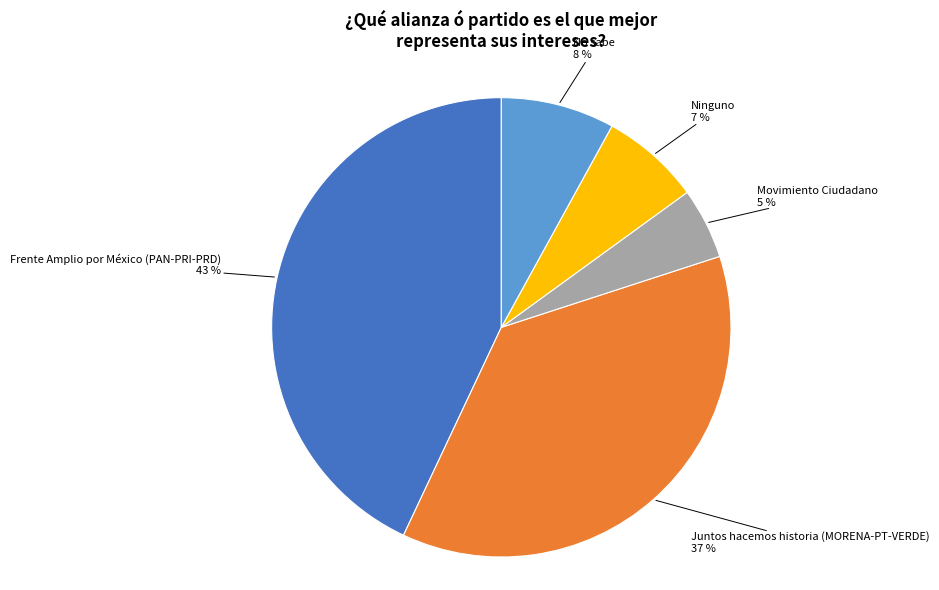

How many slices are in this pie chart?

5